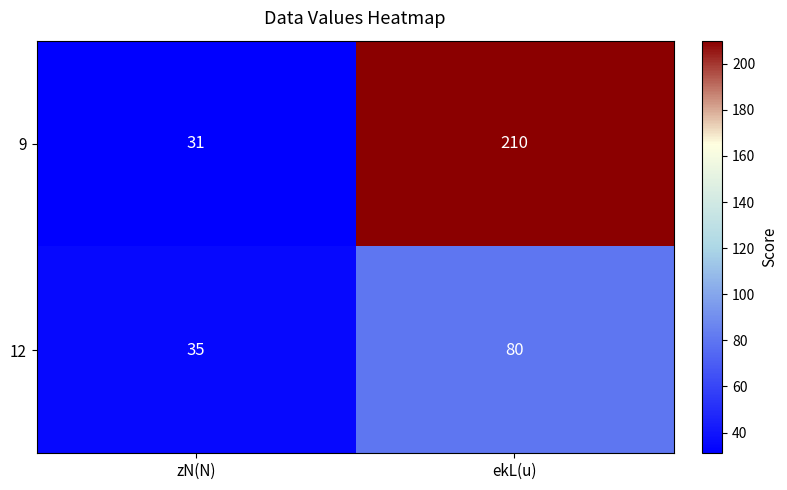

Is it true that 9 equals 140 at ekL(u)?

False